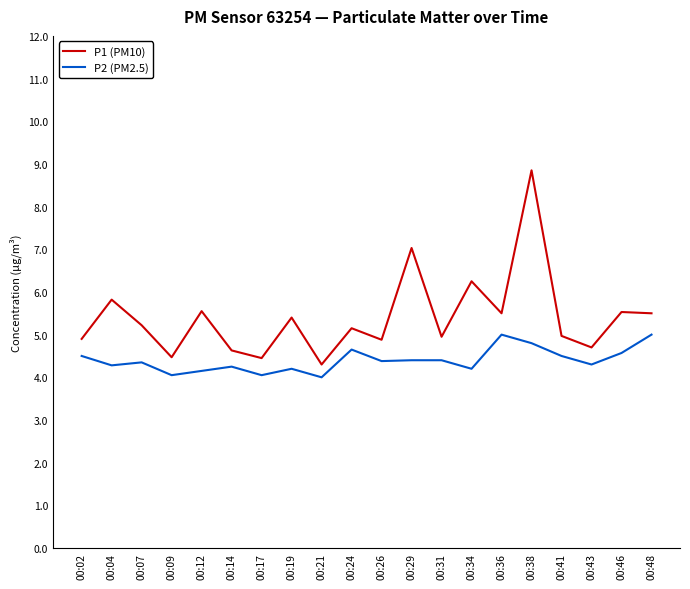

Count the number of categories in the chart.

20